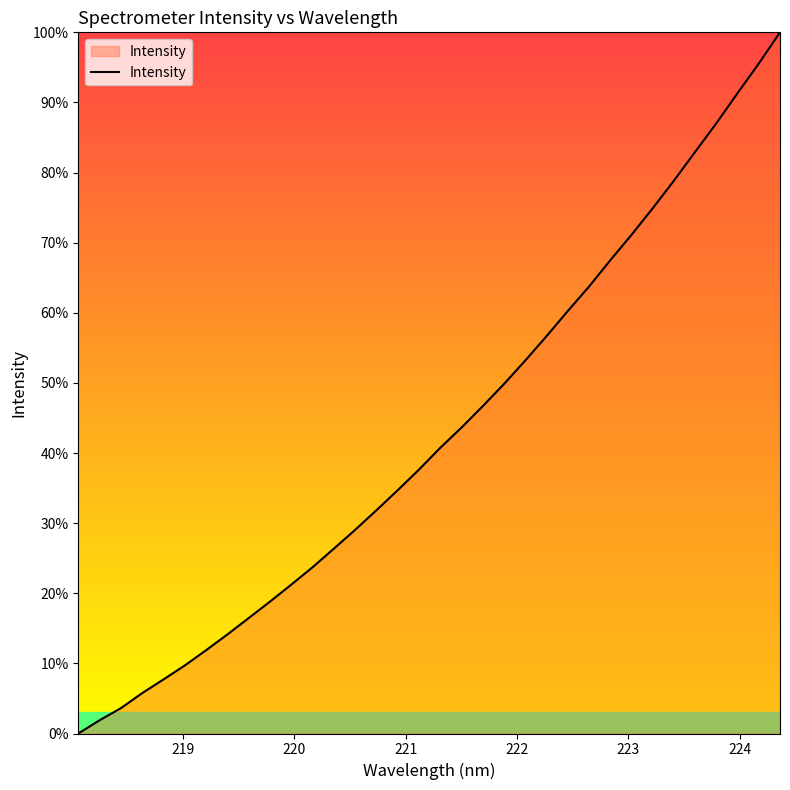

What is the maximum value shown in the chart?

100.0